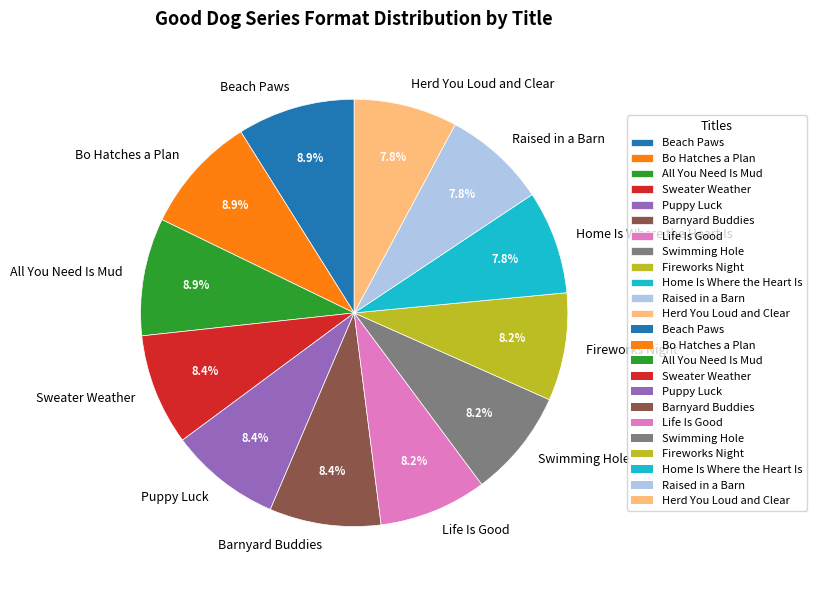

To the nearest percent, what percentage of the pie is All You Need Is Mud?

9%